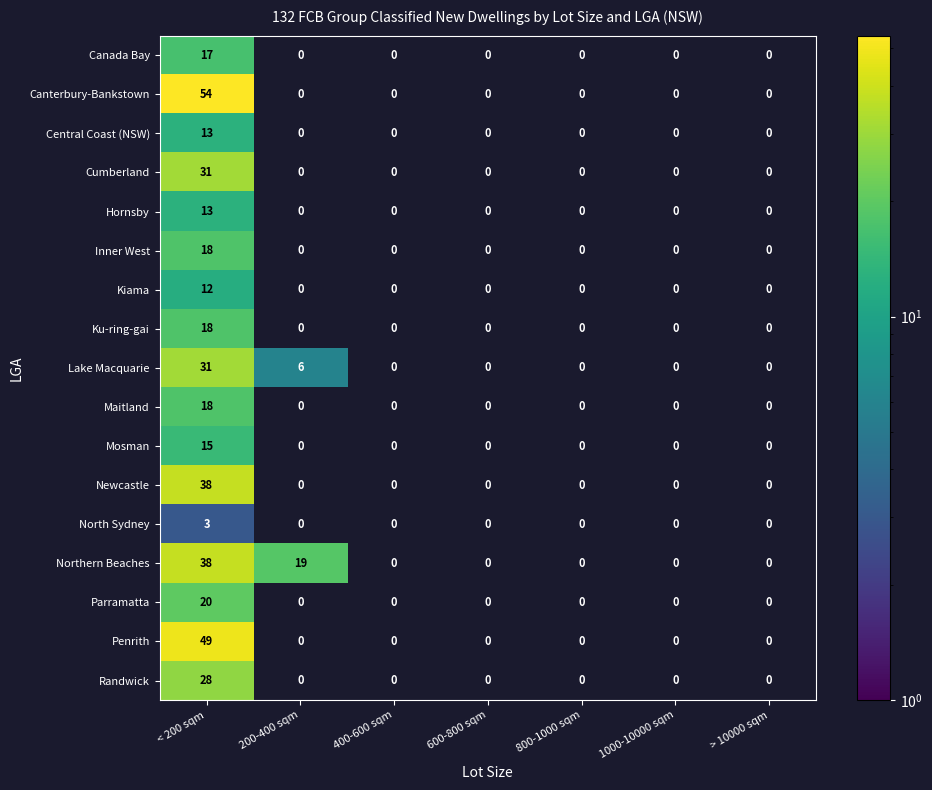

What is the difference between the highest and lowest values at < 200 sqm?

51